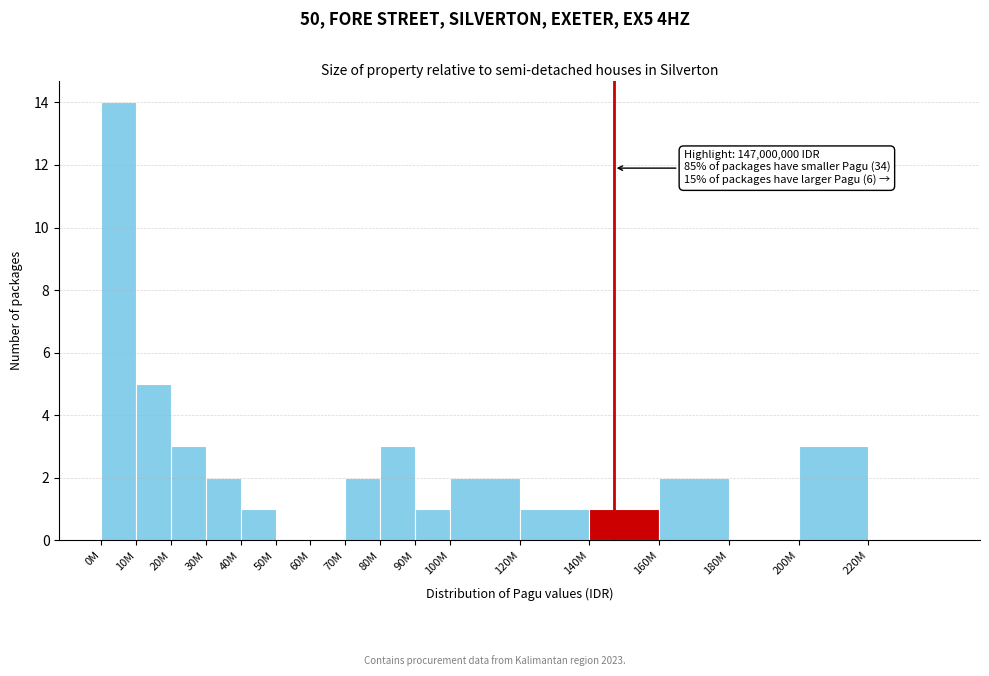

Reading left to right, transcribe all the data shown in this chart.

0M=14	10M=5	20M=3	30M=2	40M=1	50M=0	60M=0	70M=2	80M=3	90M=1	100M=2	120M=1	140M=1	160M=2	180M=0	200M=3	220M=0